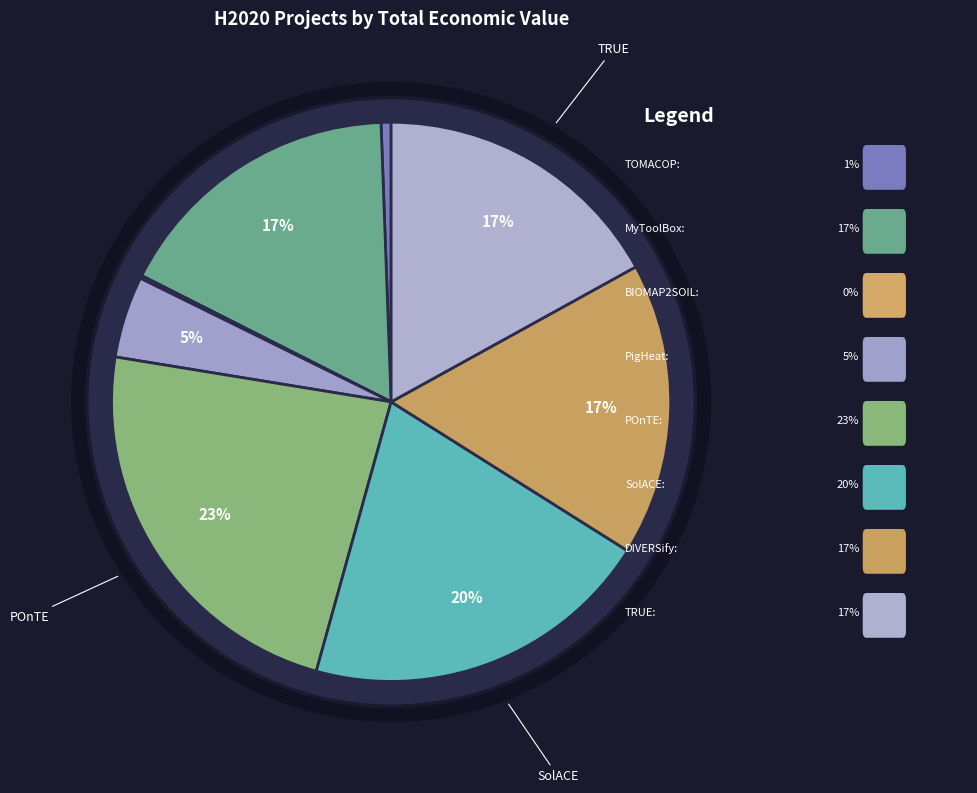

The POnTE slice represents 23% of the pie. True or false?

True